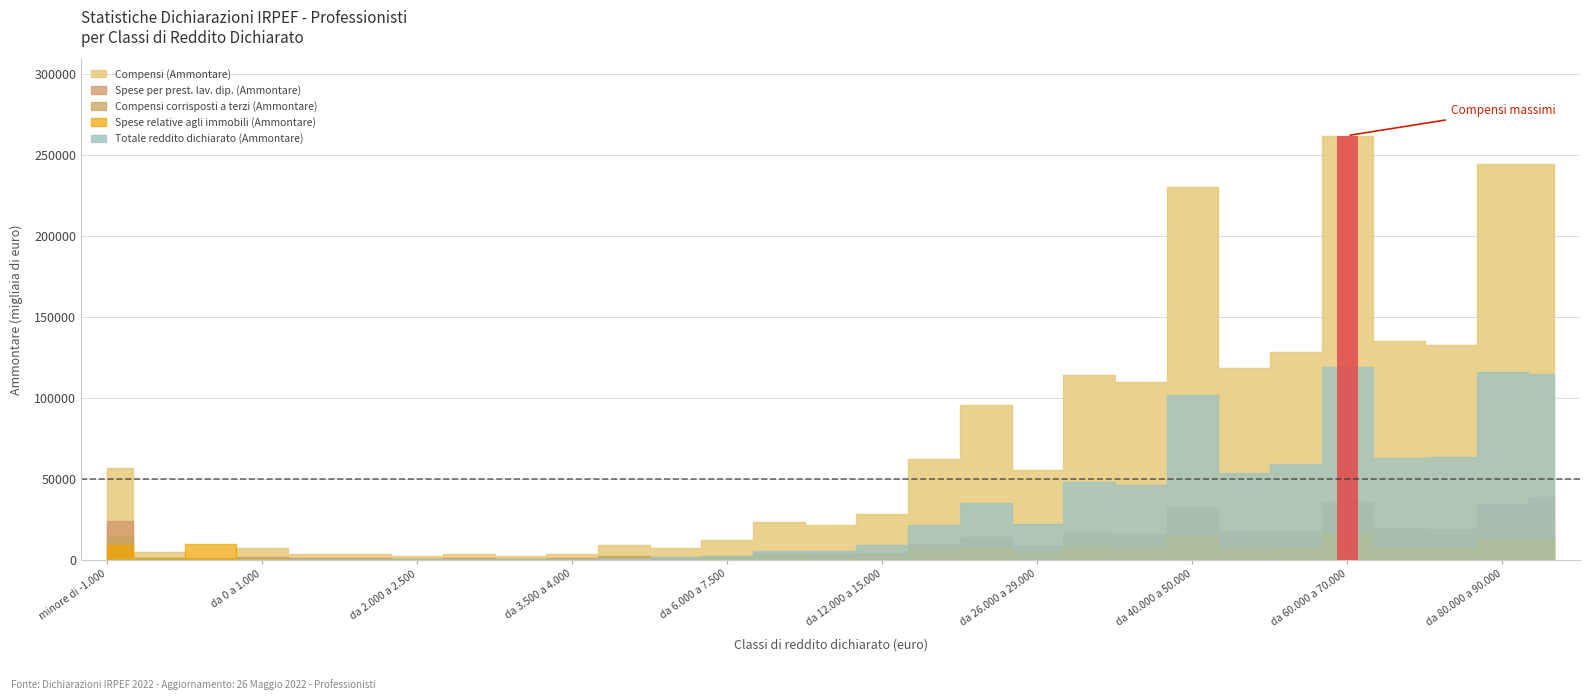

What is the difference between the highest and lowest values at zero?

9802